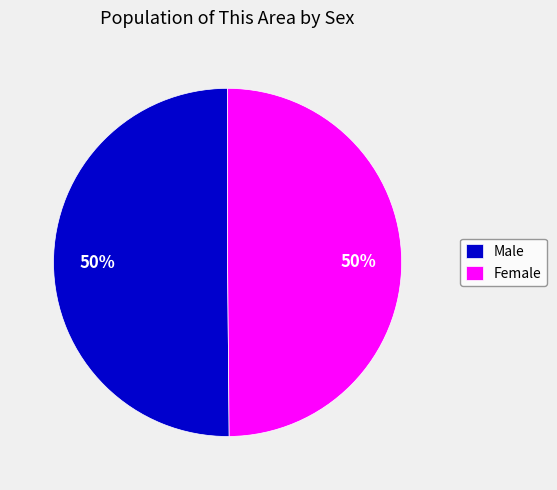

What percentage is the Female slice, to the nearest percent?

50%